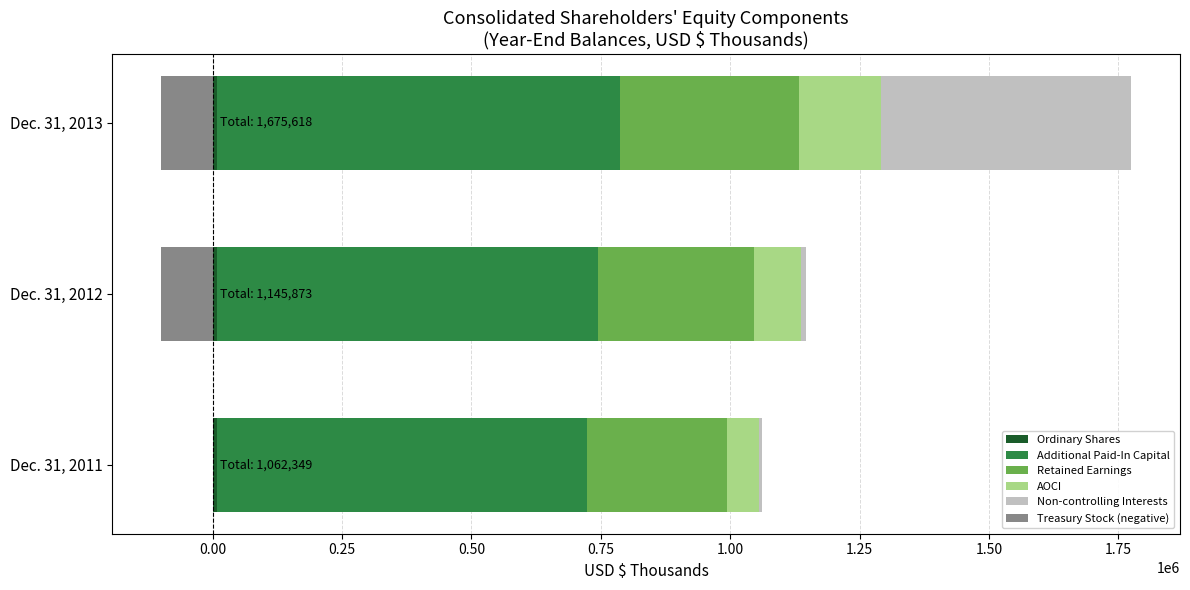

At how many categories does at least one series exceed 61224?

3